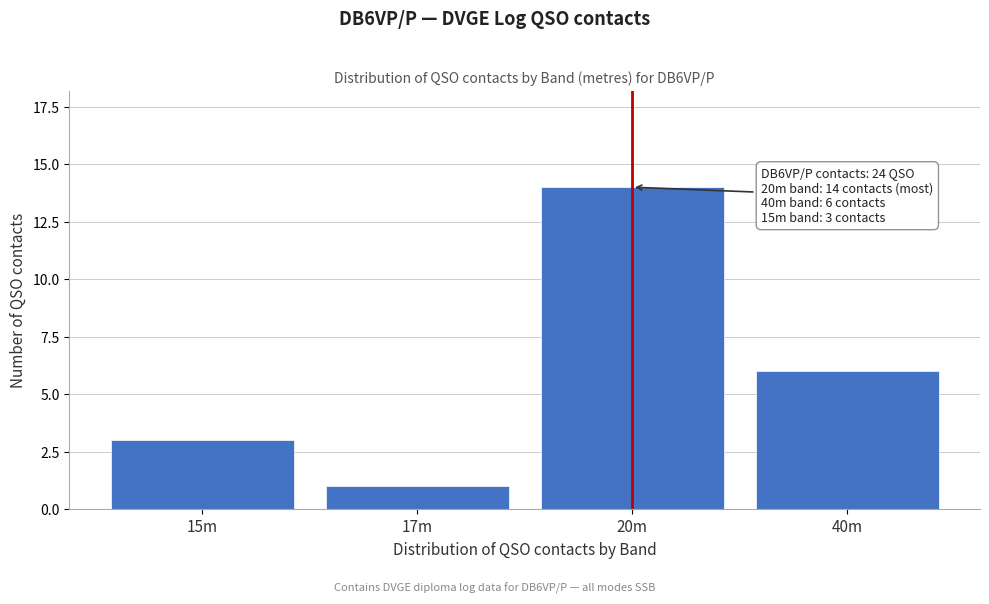

Reading left to right, what are all the values shown in this chart?

15m=3	17m=1	20m=14	40m=6